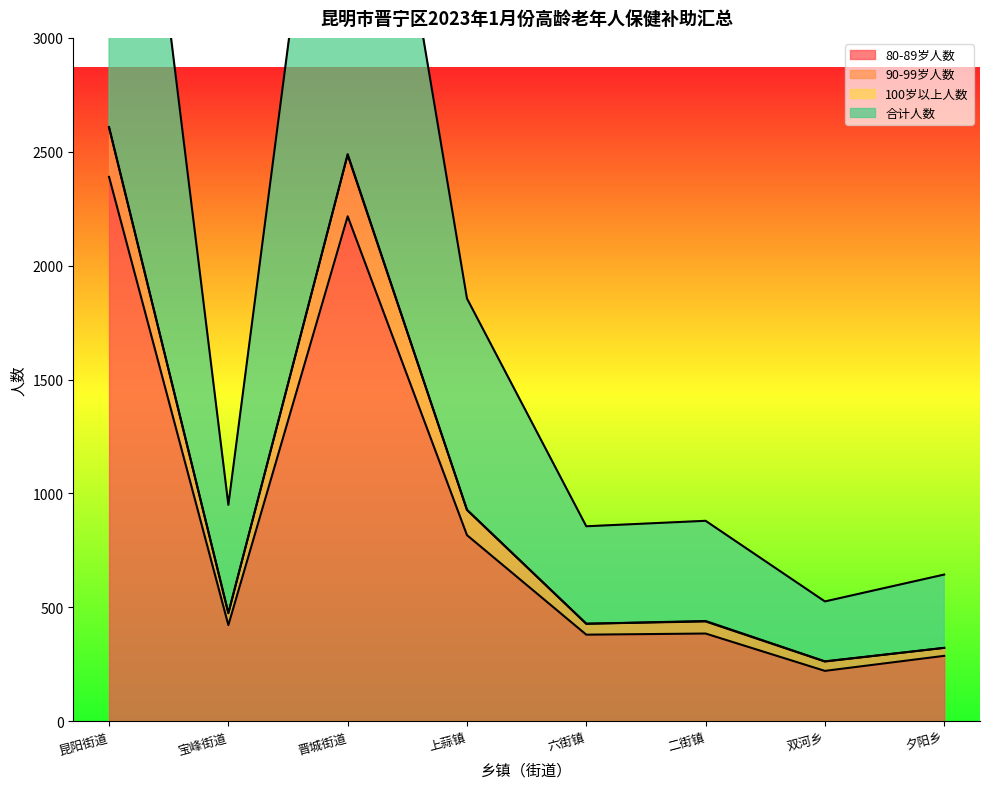

At which label does 合计人数 first exceed 475?

昆阳街道